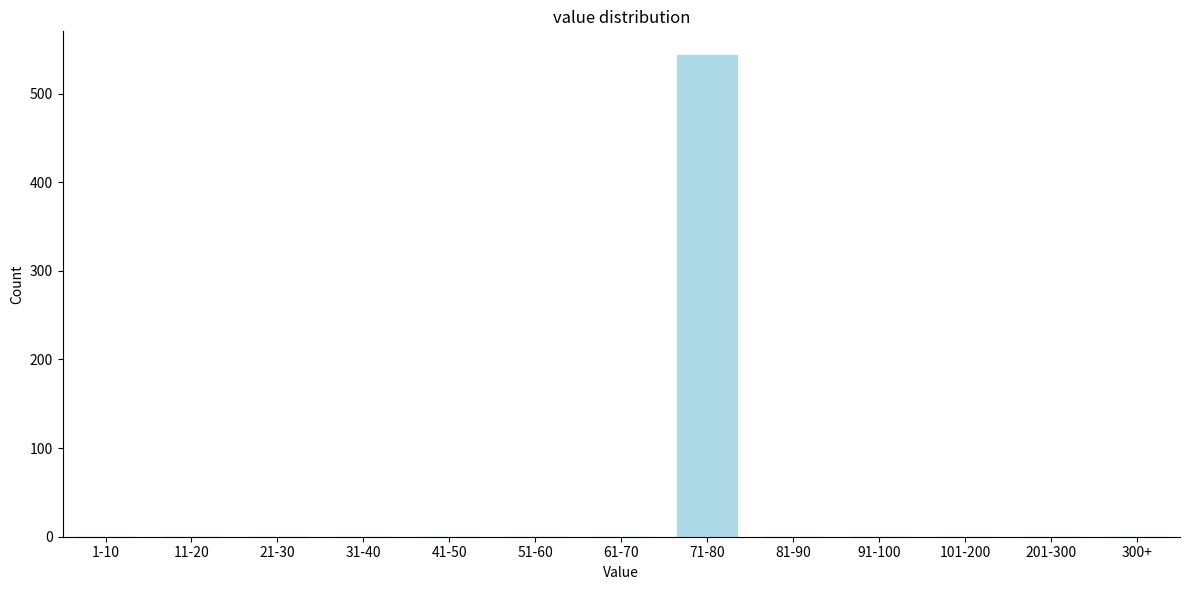

Reading left to right, list all the values displayed in this chart.

1-10=0	11-20=0	21-30=0	31-40=0	41-50=0	51-60=0	61-70=0	71-80=543	81-90=0	91-100=0	101-200=0	201-300=0	300+=0